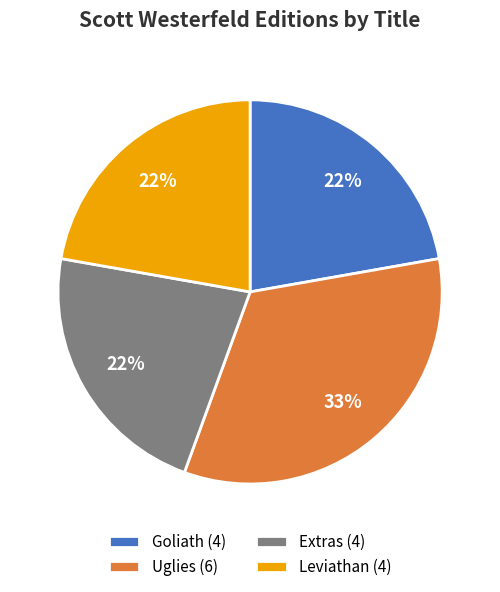

Combined, do Extras (4) and Uglies (6) account for over 50%?

Yes